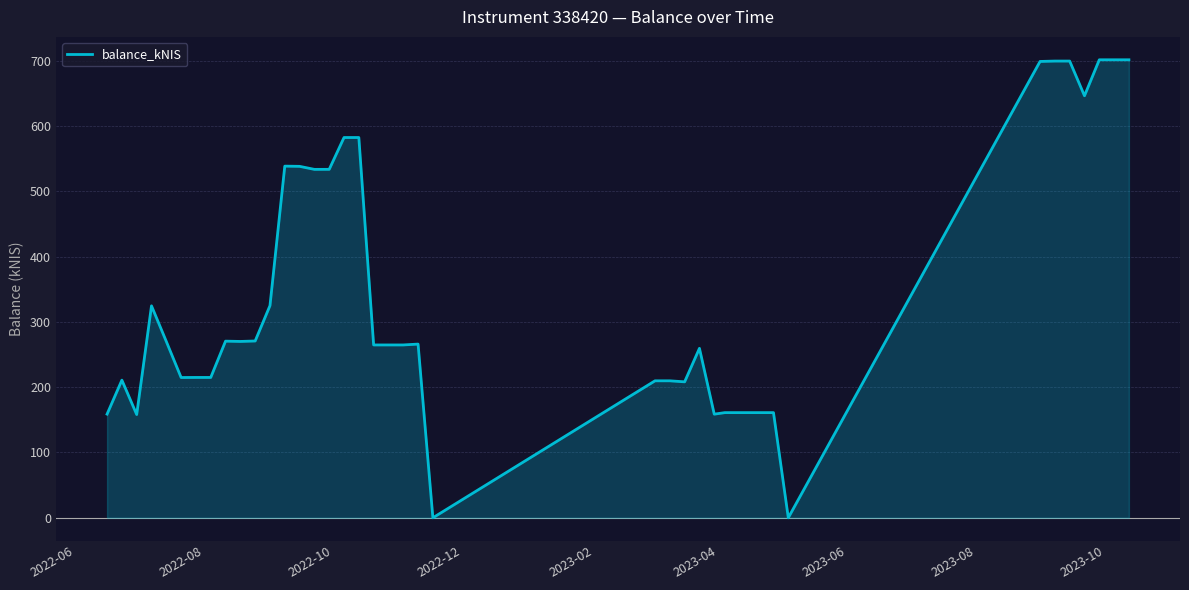

What is the highest value of the balance_kNIS series?

701.4